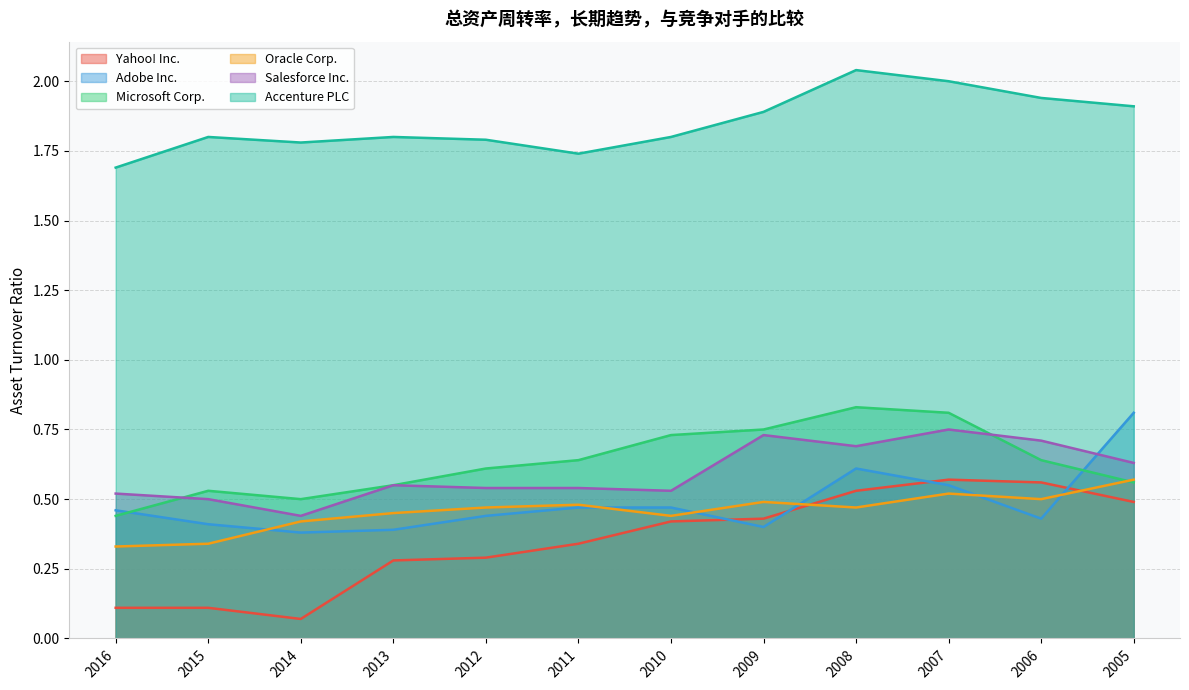

What is the sum of all Oracle Corp. values?

5.5